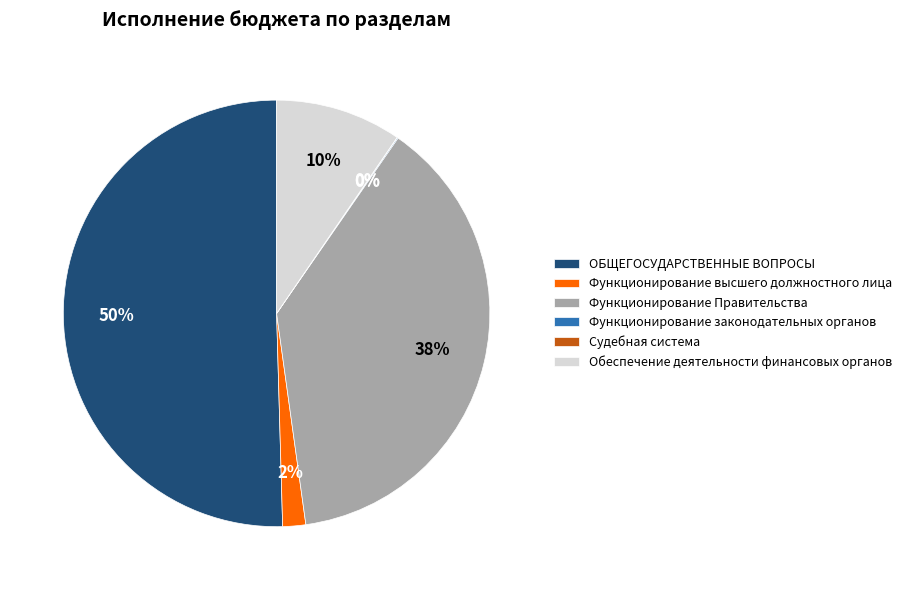

Which category has the biggest portion of the pie?

ОБЩЕГОСУДАРСТВЕННЫЕ ВОПРОСЫ